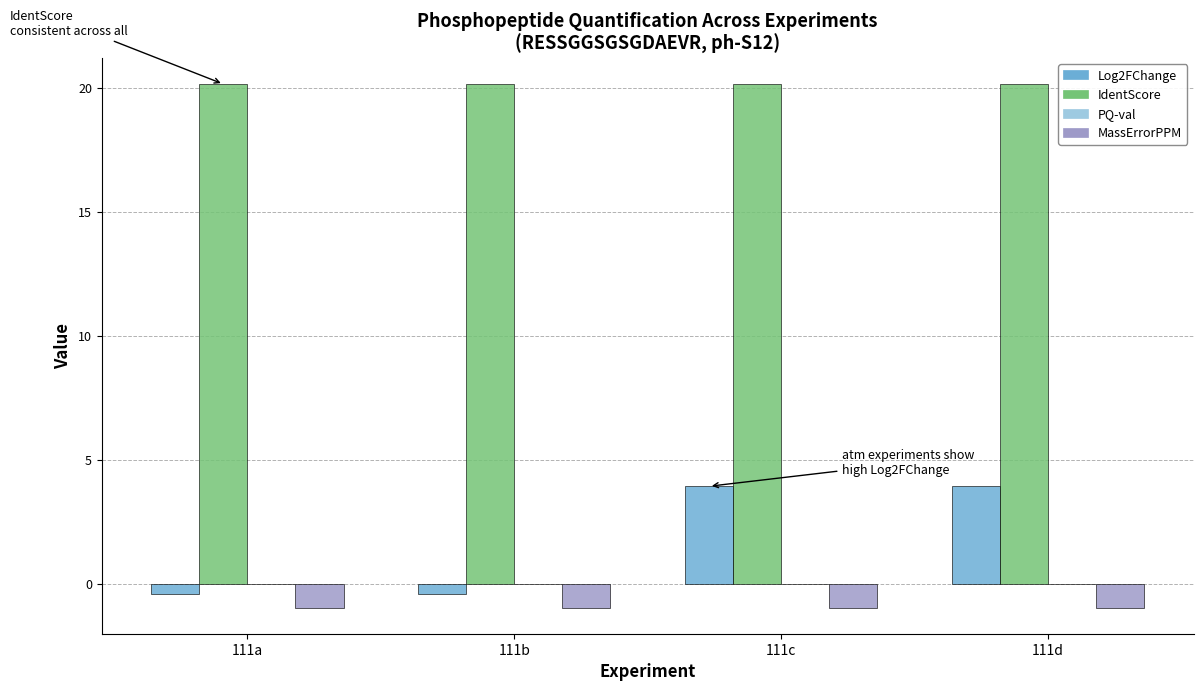

At which label does Log2FChange first exceed 3?

111c